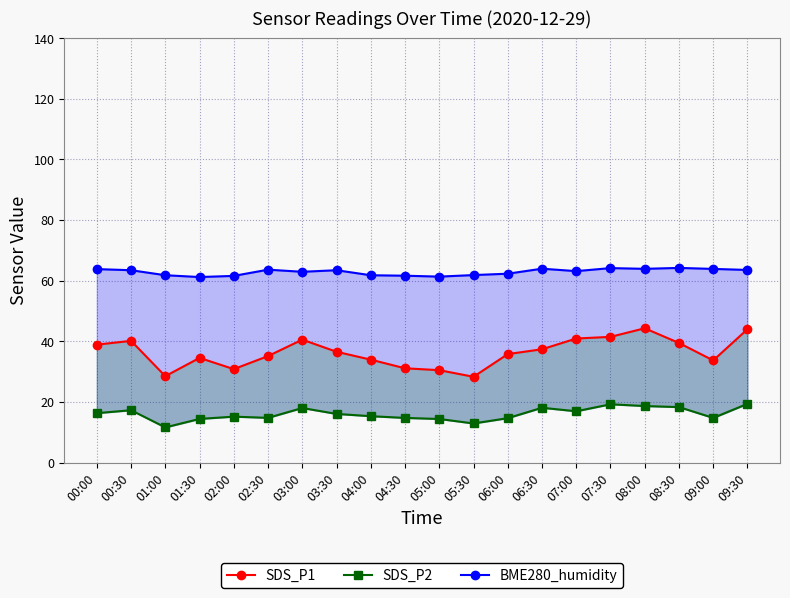

What is the total value across all series at 04:30?

107.5